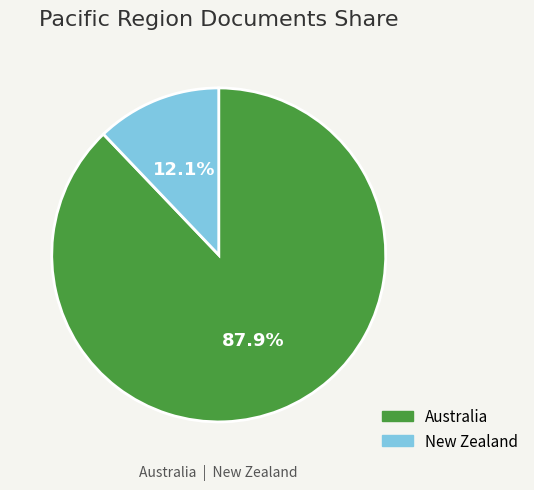

What is the majority slice?

Australia